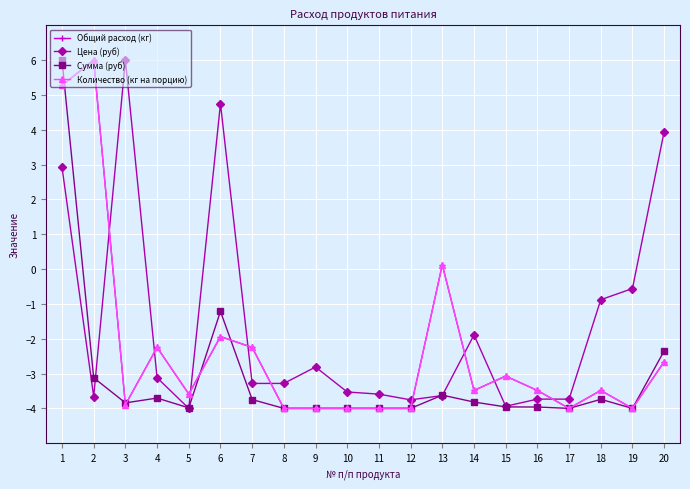

What is the difference between the maximum and minimum values in the Общий расход (кг) series?

10.0